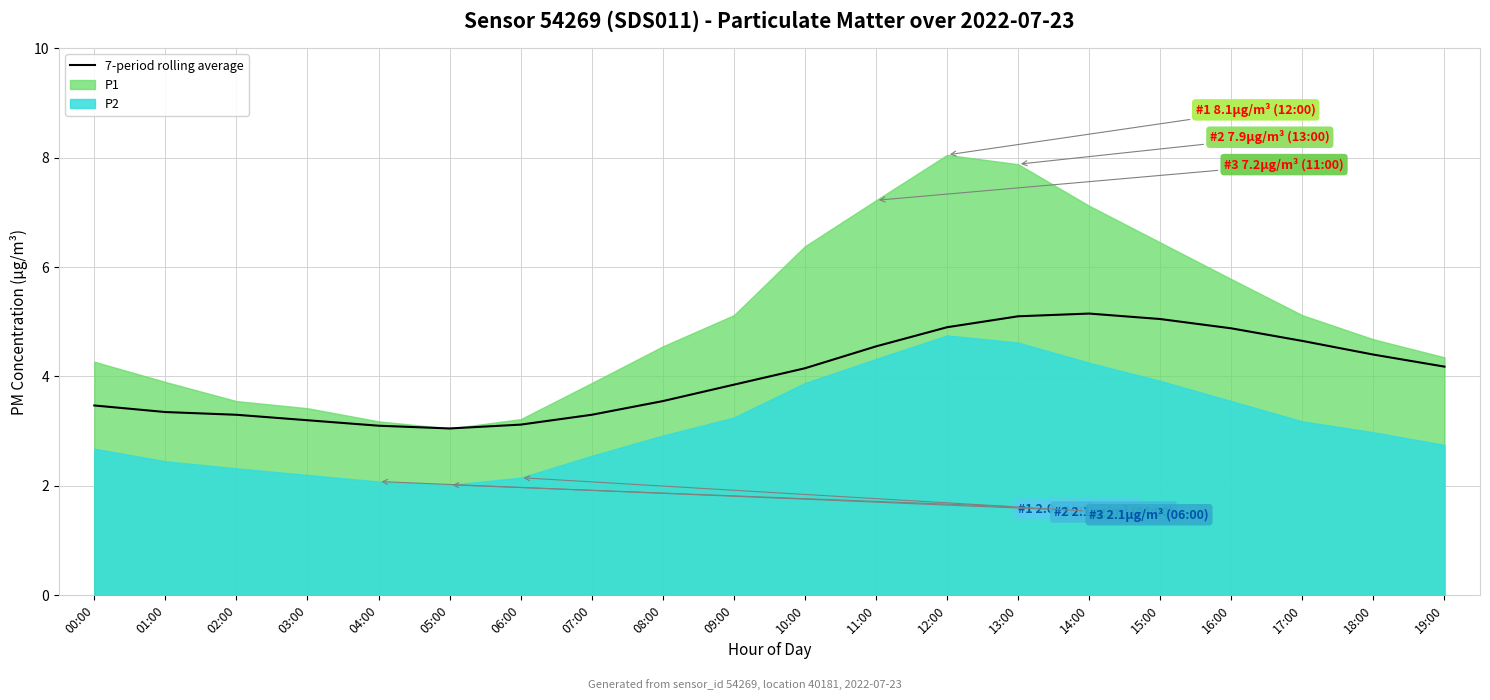

At which category does the chart reach its peak across all series?

14:00